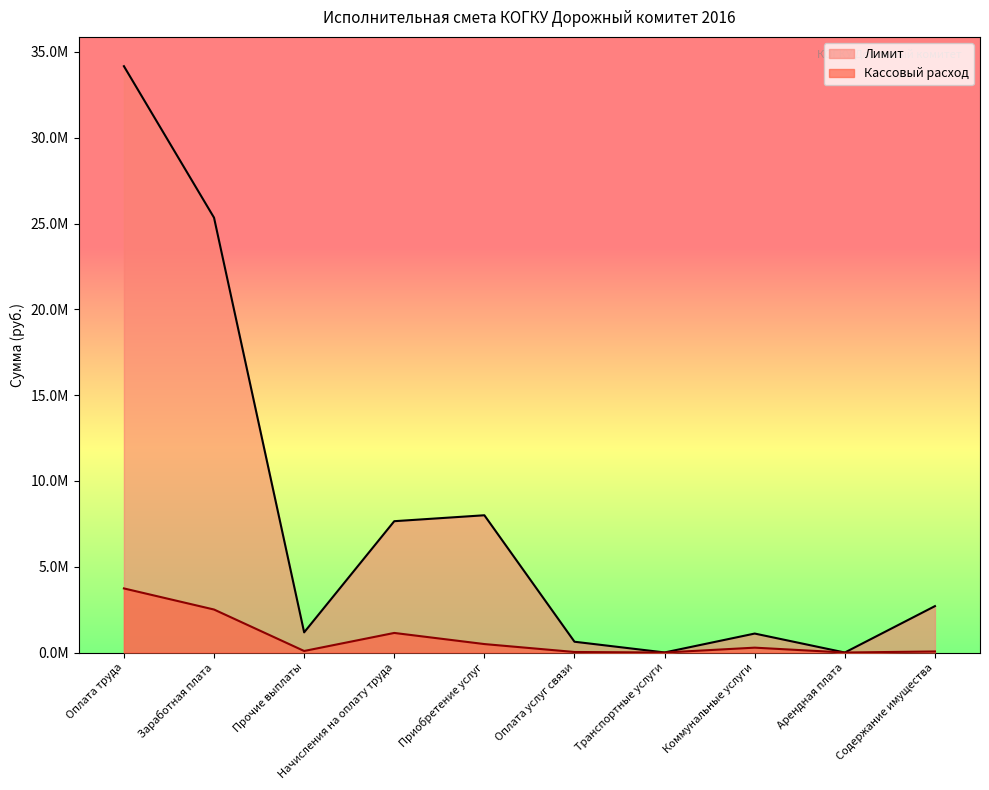

In Кассовый расход, how many points are higher than both neighbors (excluding endpoints)?

2